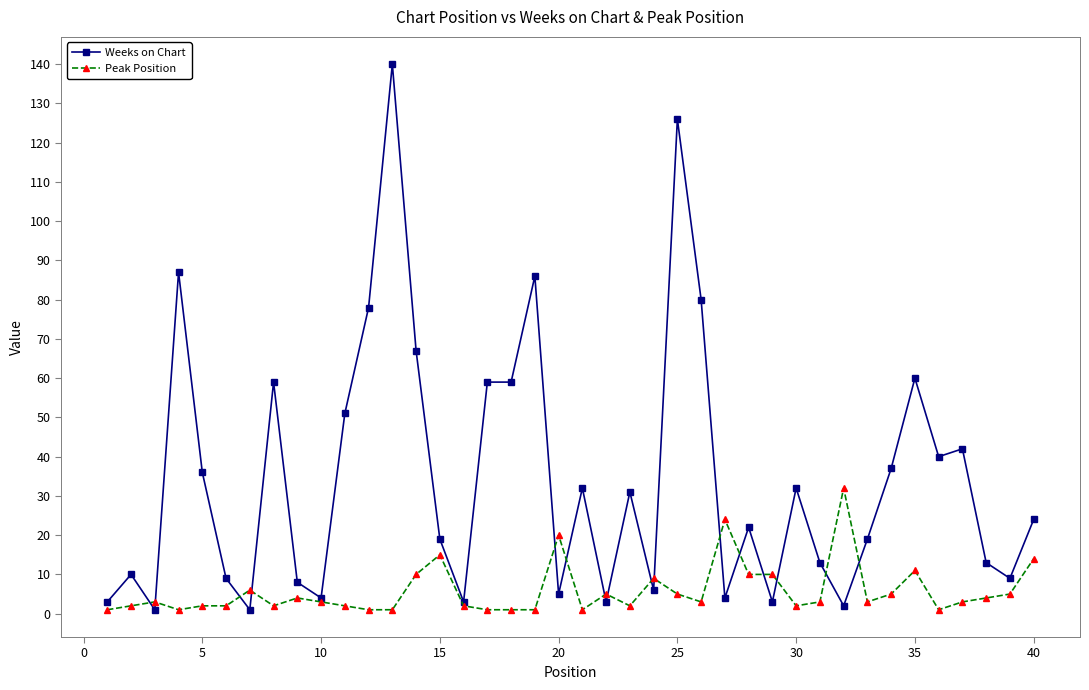

Which series has the widest spread of values?

Weeks on Chart